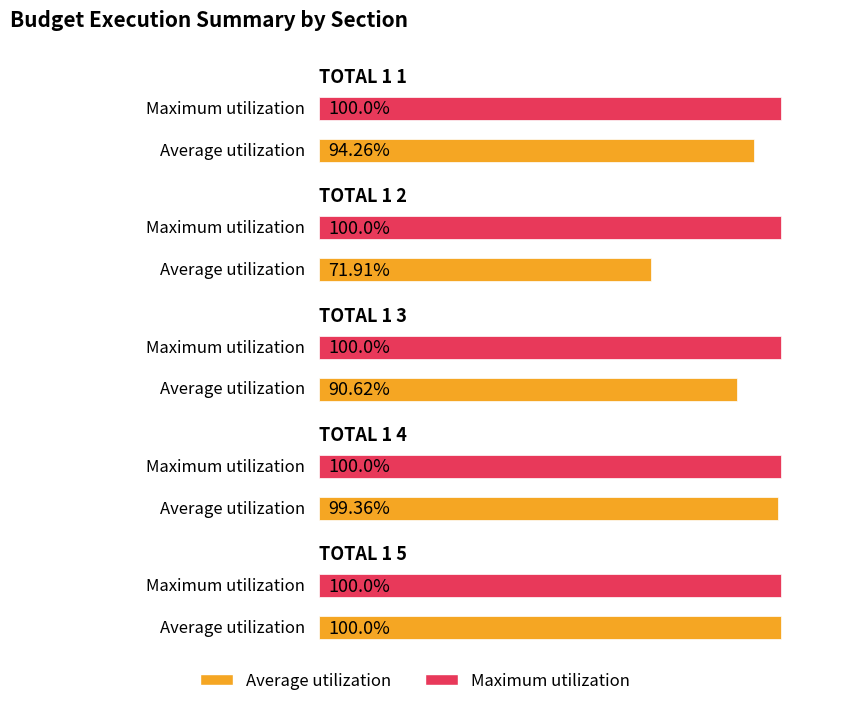

Which series changed the most between TOTAL 1 3 and TOTAL 1 5?

Average utilization